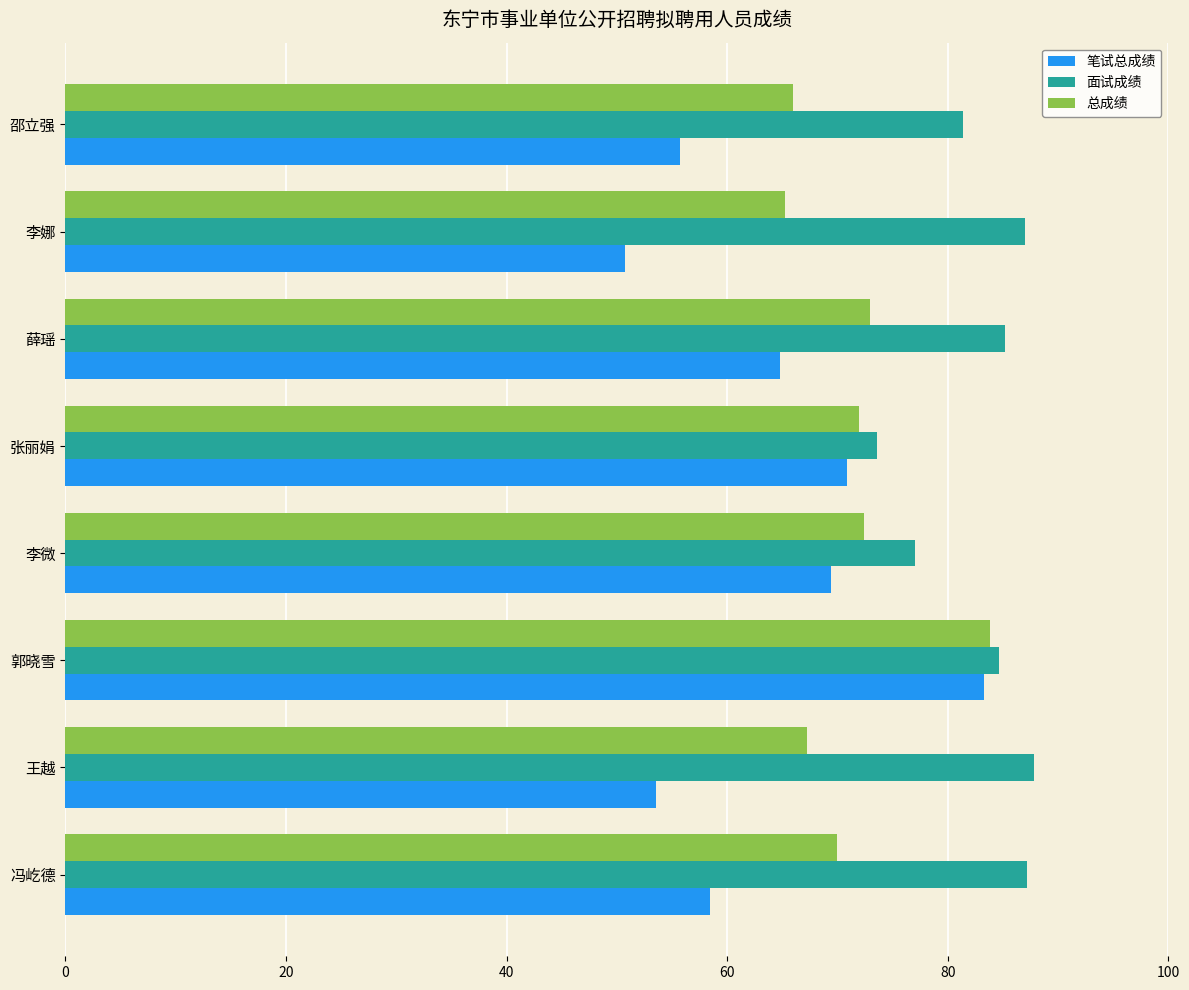

List the series in order of their overall mean, highest first.

面试成绩, 总成绩, 笔试总成绩